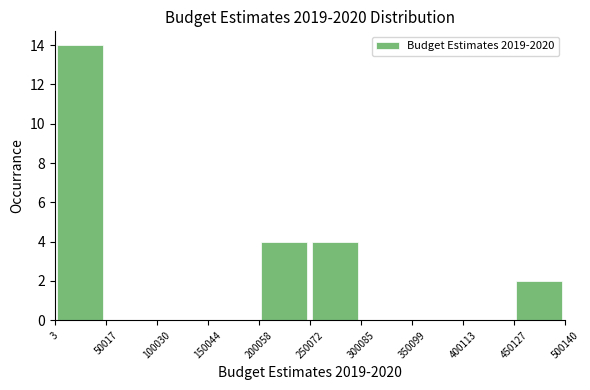

Reading left to right, transcribe this chart: for each bar, give the range it covers on the x-axis and its height. The values are not printed on the chart, so give them approximately, as read against the axis.

3 to 50017: 14
50017 to 100030: 0
100030 to 150044: 0
150044 to 200058: 0
200058 to 250072: 4
250072 to 300085: 4
300085 to 350099: 0
350099 to 400113: 0
400113 to 450127: 0
450127 to 500140: 2